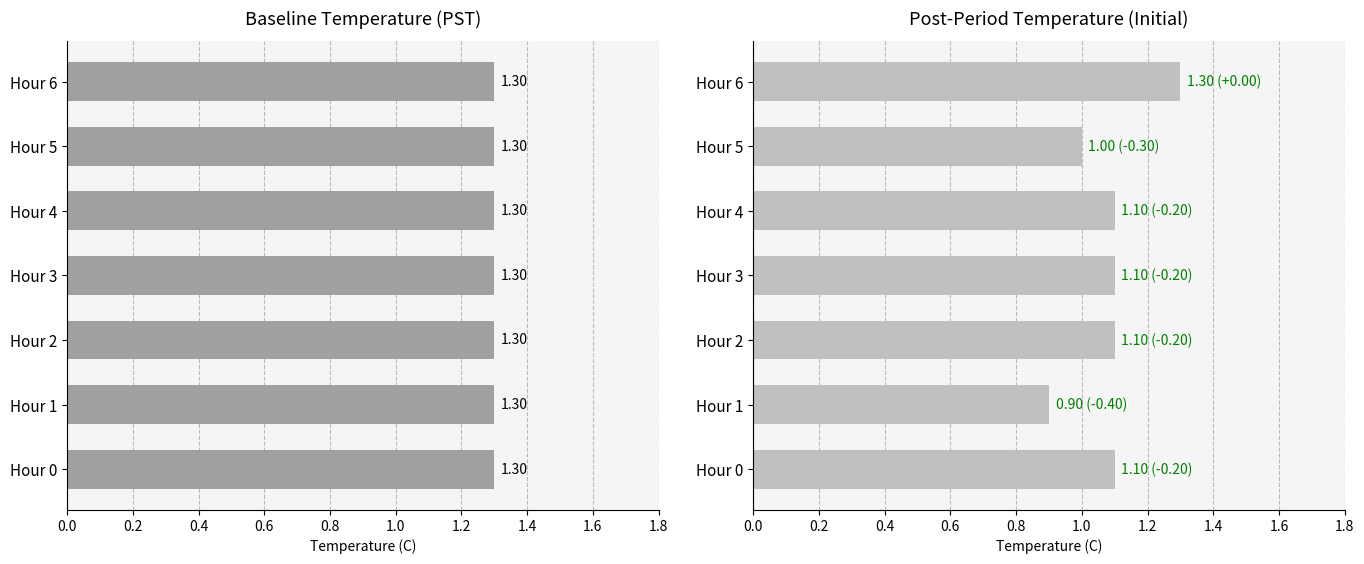

Count the number of data series in this chart.

1